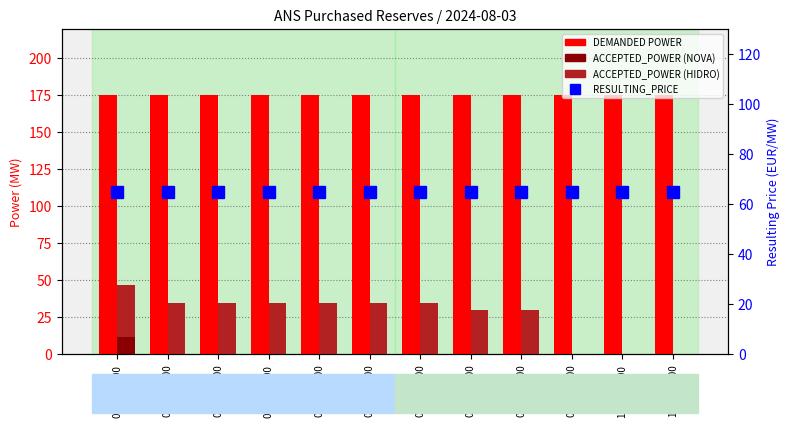

Is it true that ACCEPTED_POWER (NOVA) equals 0 at 09:00-10:00?

True